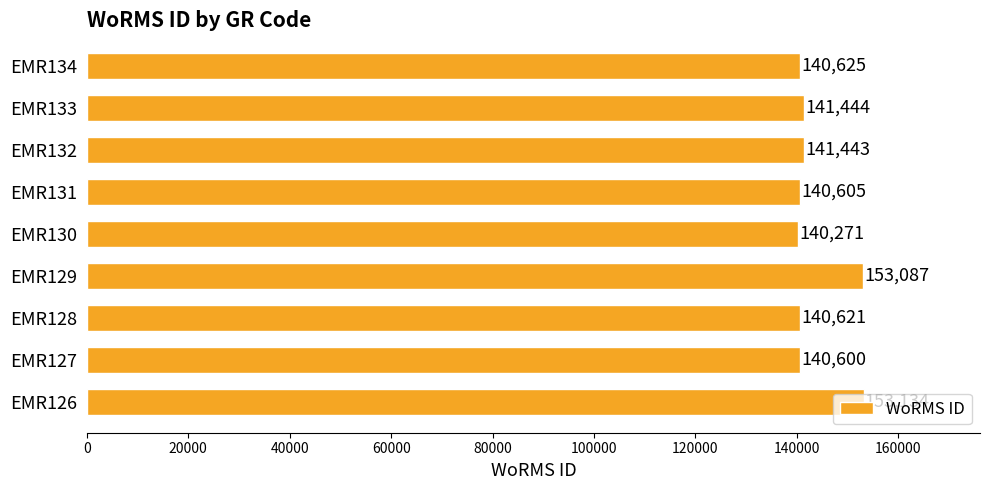

What is the smallest value displayed?

140271